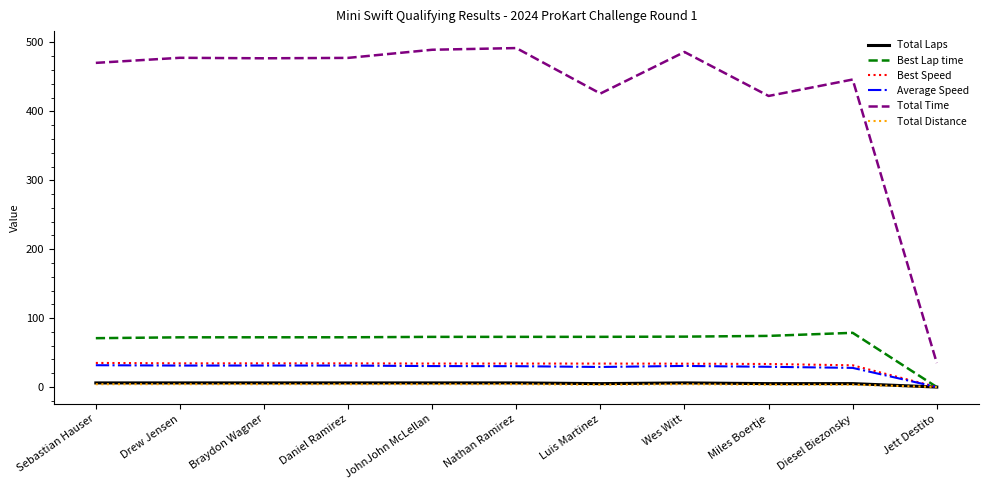

How many lines are shown in the chart?

6